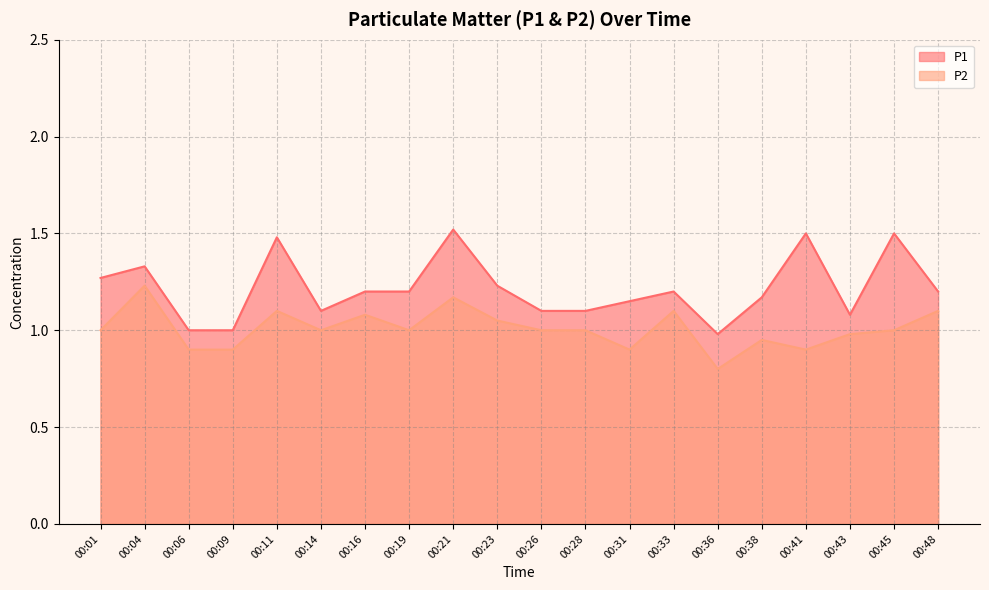

What is the spread (max minus min) of values at 00:41?

0.6